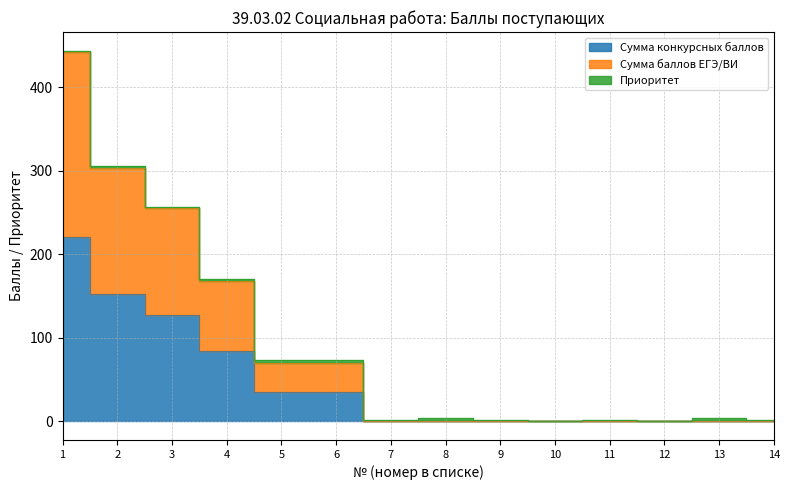

How many Сумма конкурсных баллов values are between 0 and 84?

11